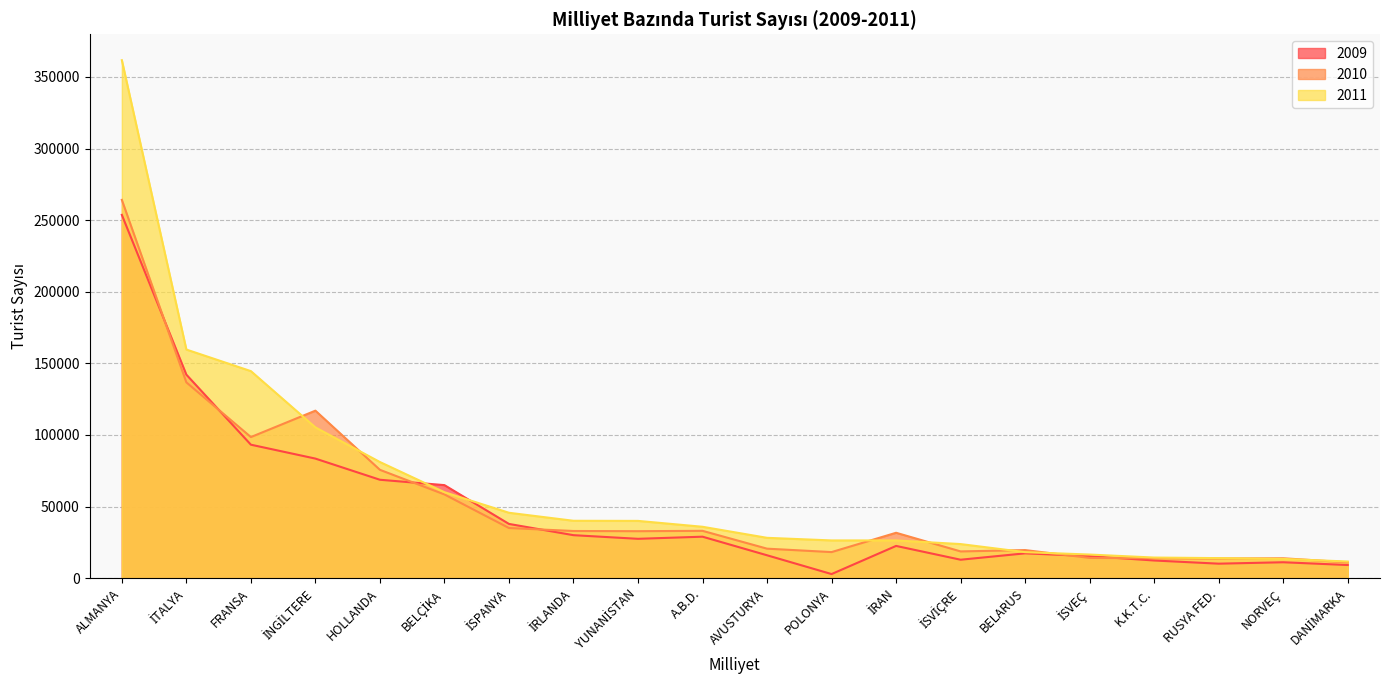

What is the value of the 2010 point at the 8th from the left?

32929